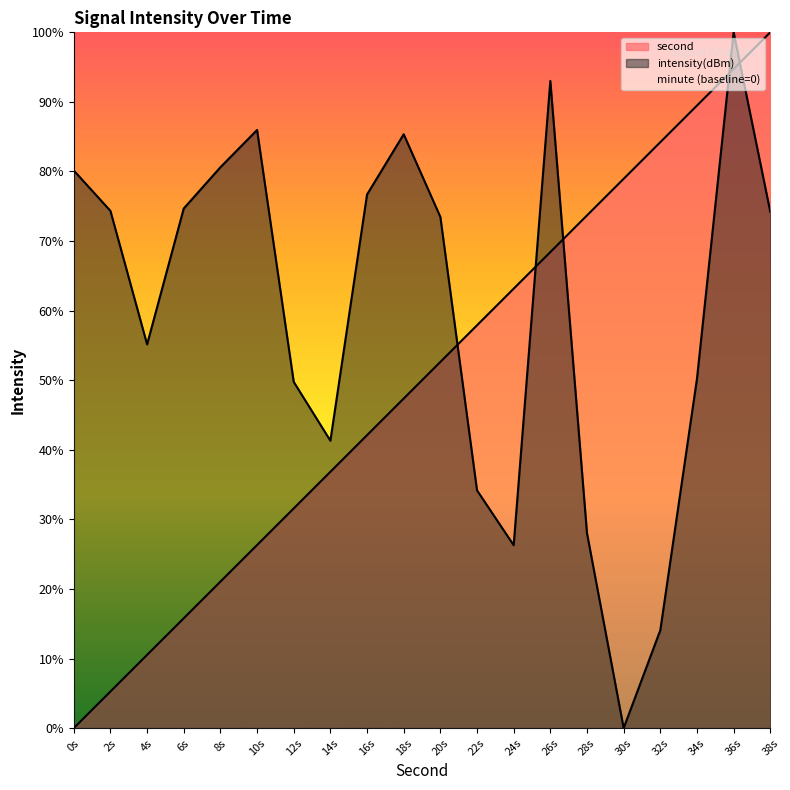

How many data points does each series have?

20